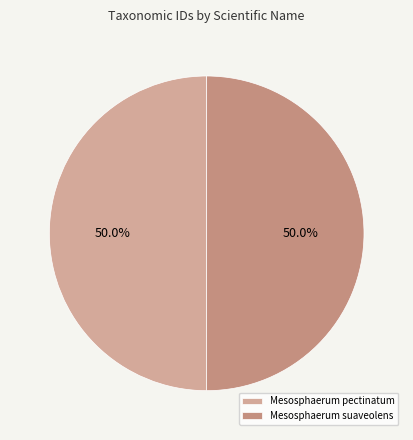

The Mesosphaerum pectinatum slice represents 50% of the pie. True or false?

True